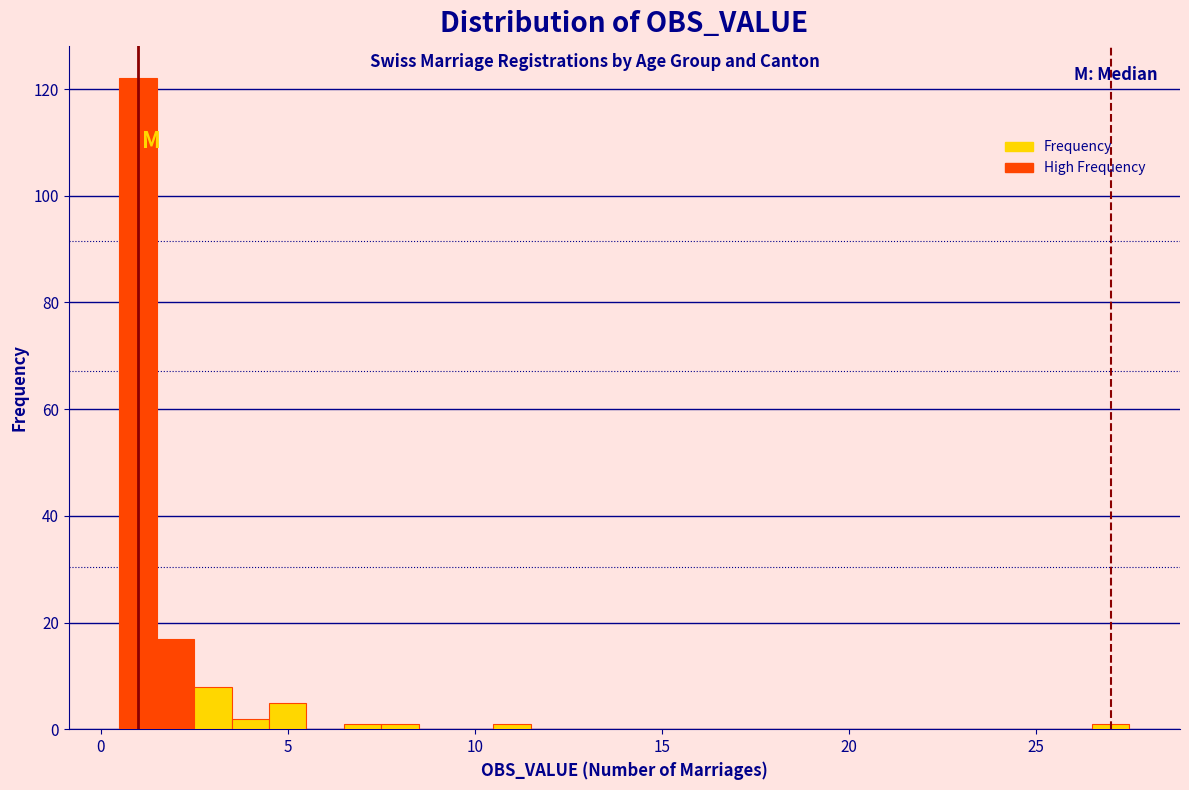

Around what value on the x-axis is the tallest bar? Give the approximate position of its centre, as read against the axis.

1.0